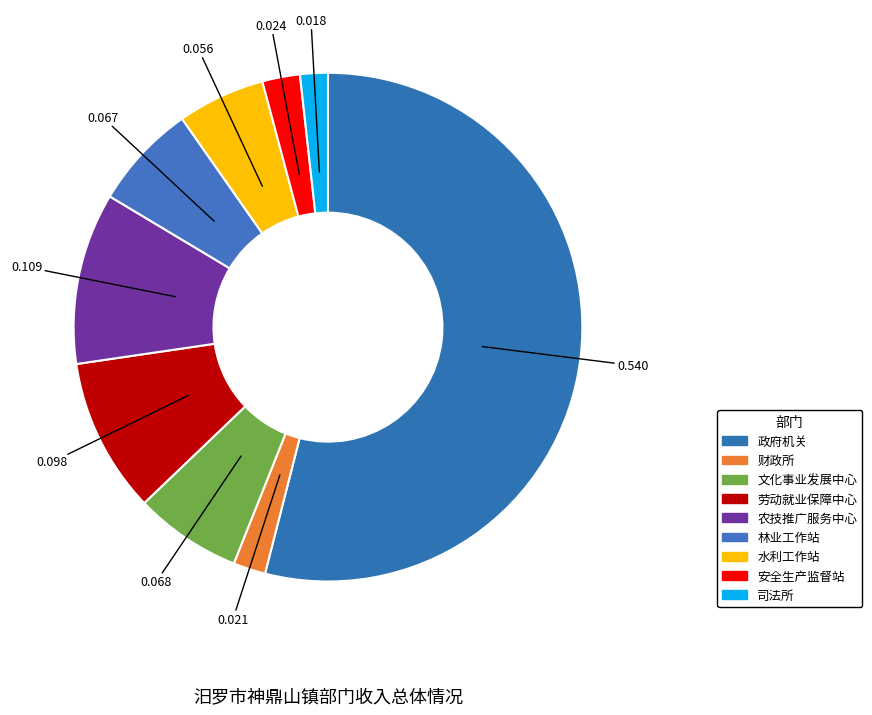

Which category has the smallest portion of the pie?

汨罗市神鼎山镇司法所